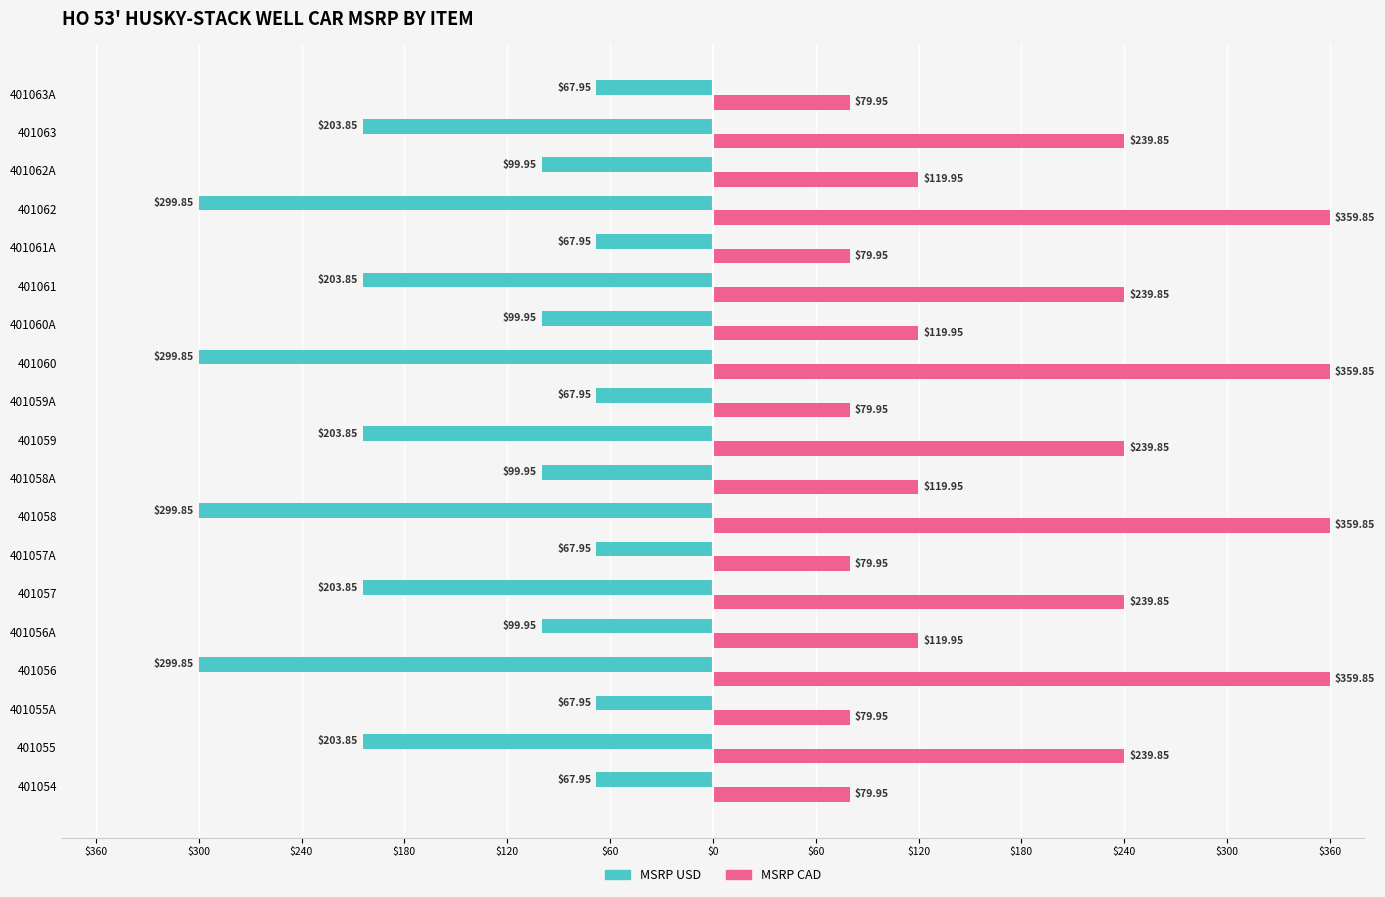

What are all the series names shown in the legend?

MSRP USD, MSRP CAD